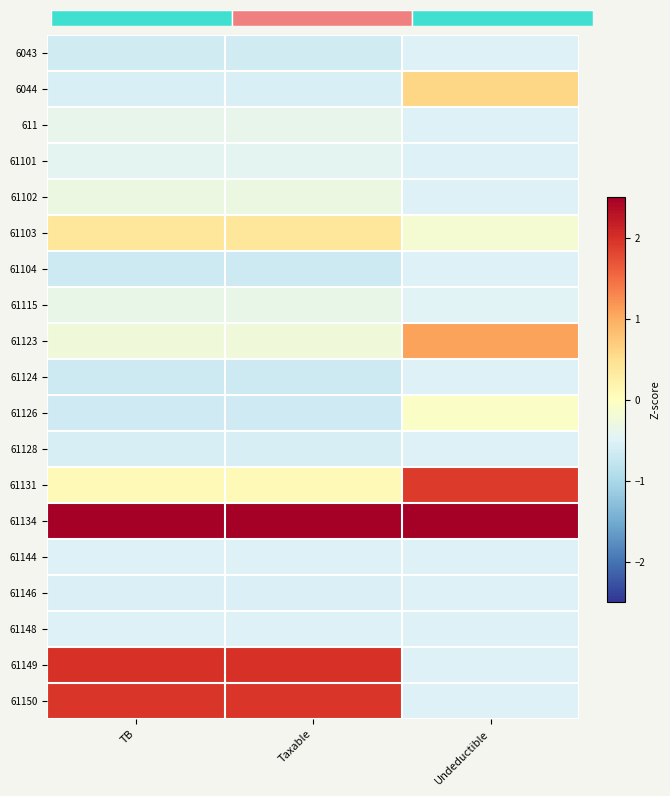

What is the highest value of the 61126 series?

-0.1